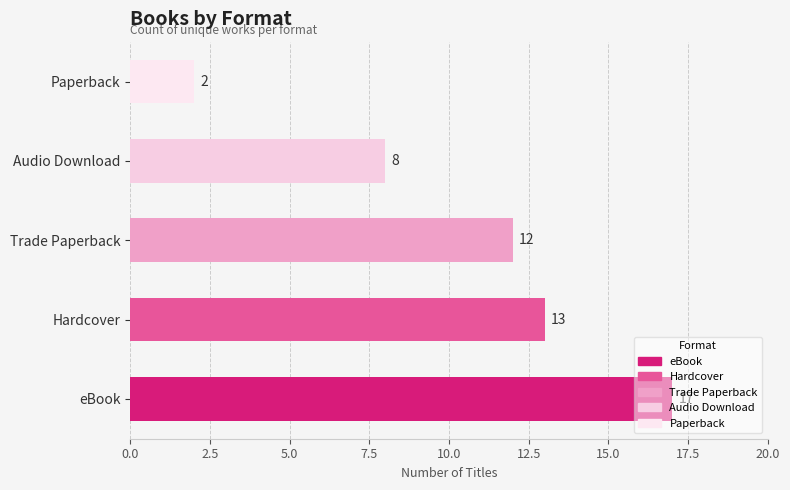

Read the value at eBook, to the nearest 10.

20